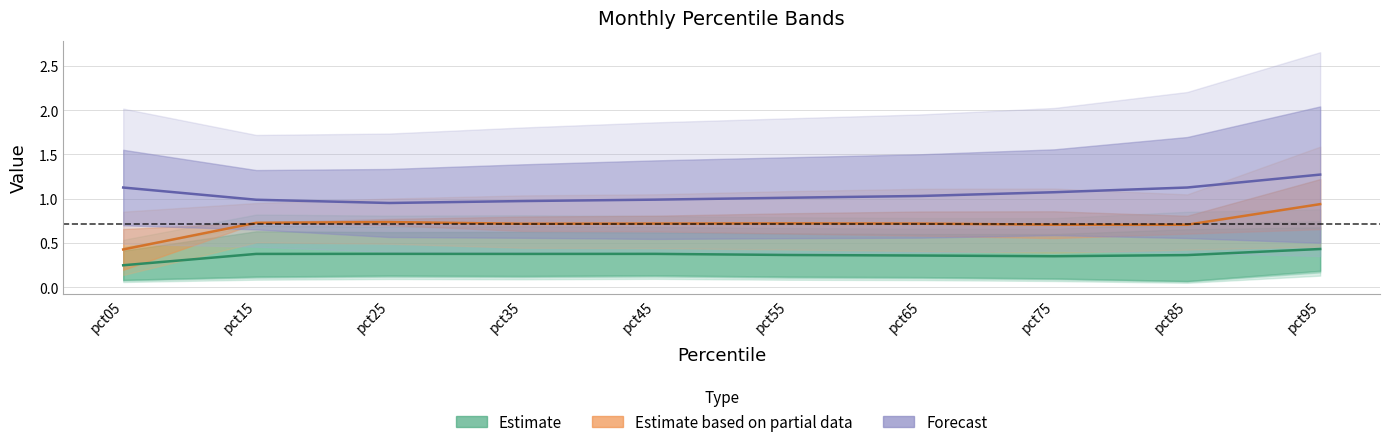

Reading right to left, extract all data points from this chart.

Estimate: 0.4	0.4	0.3	0.4	0.4	0.4	0.4	0.4	0.4	0.2
Estimate based on partial data: 0.9	0.7	0.7	0.7	0.7	0.7	0.7	0.7	0.7	0.4
Forecast: 1.3	1.1	1.1	1.0	1.0	1.0	1.0	1.0	1.0	1.1